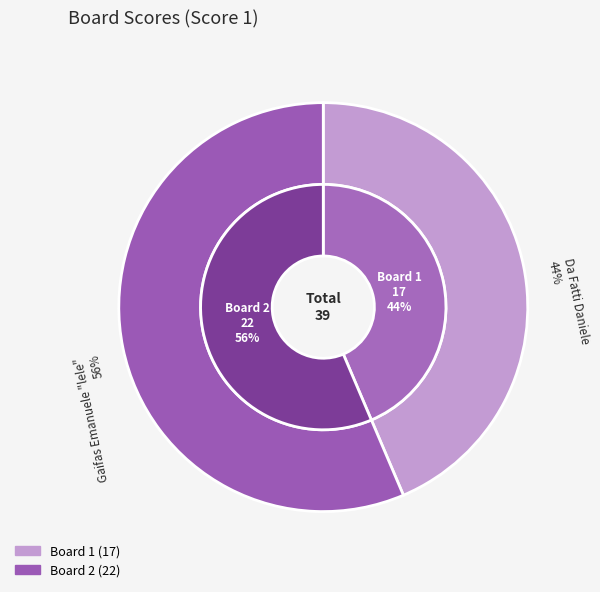

To the nearest percent, what is the difference between the 1 and 2 slice percentages?

13%